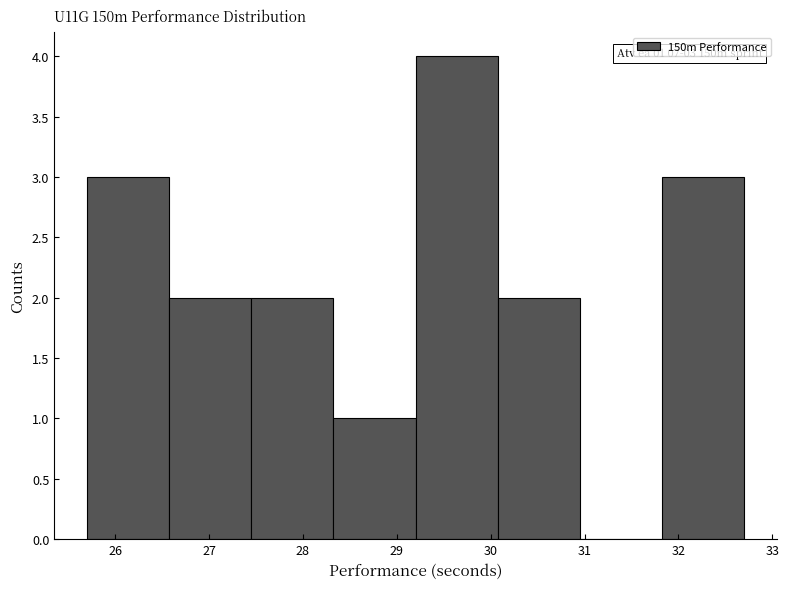

Which range on the x-axis has the tallest bar?

29.2 to 30.1